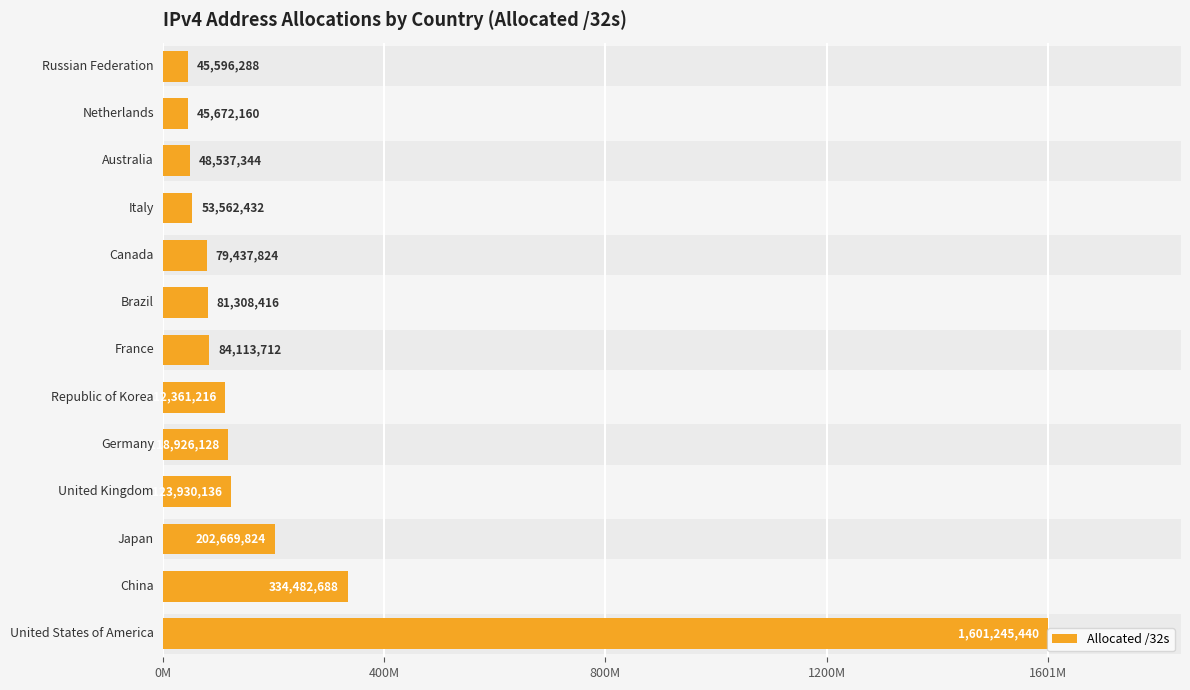

How many bars are there in total?

13